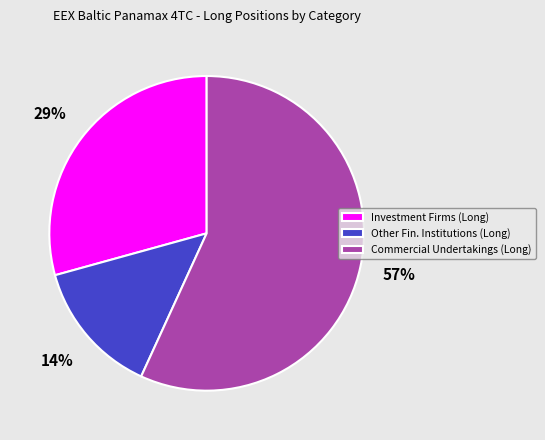

Combined, do Commercial Undertakings (Long) and Other Fin. Institutions (Long) account for over 50%?

Yes